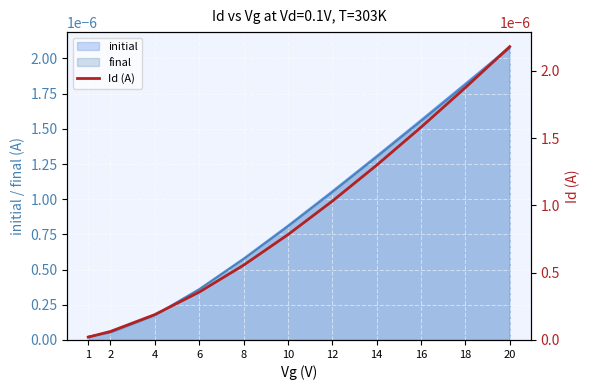

Which label corresponds to the largest value in the chart?

20